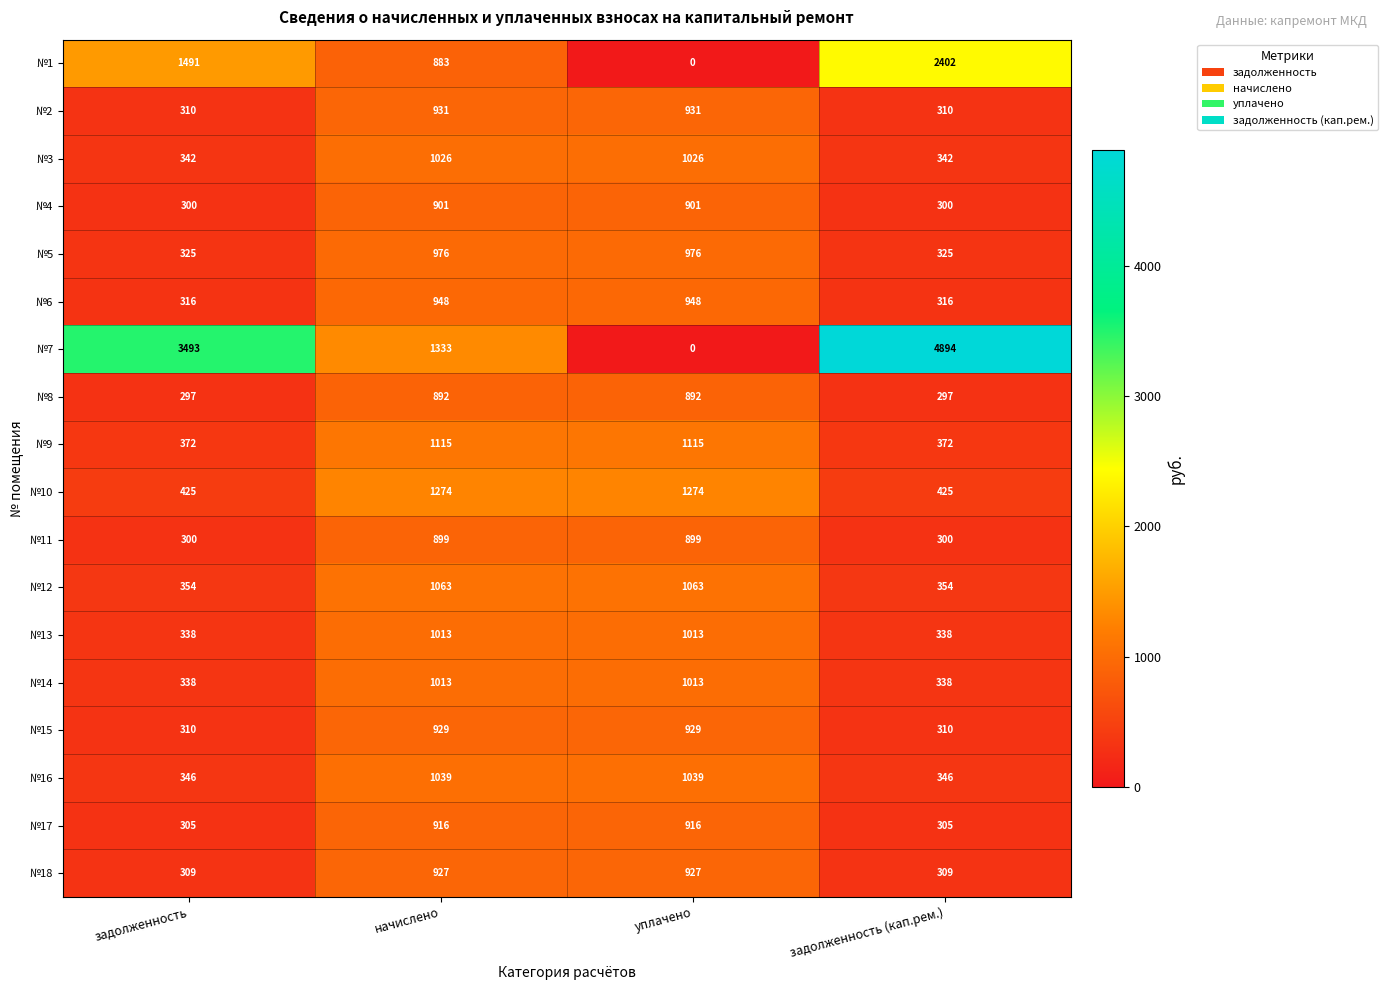

What is the difference between the maximum and second lowest values in the №12 series?

709